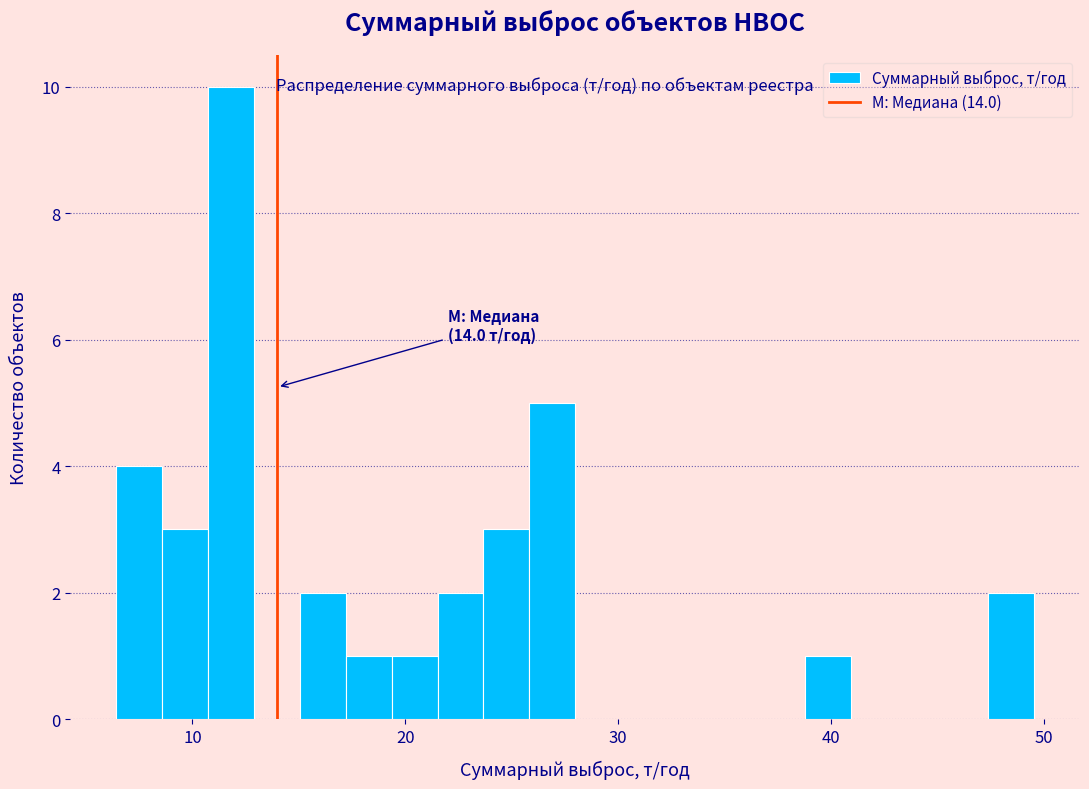

Read against the x-axis, roughly where is the centre of the tallest bar?

12